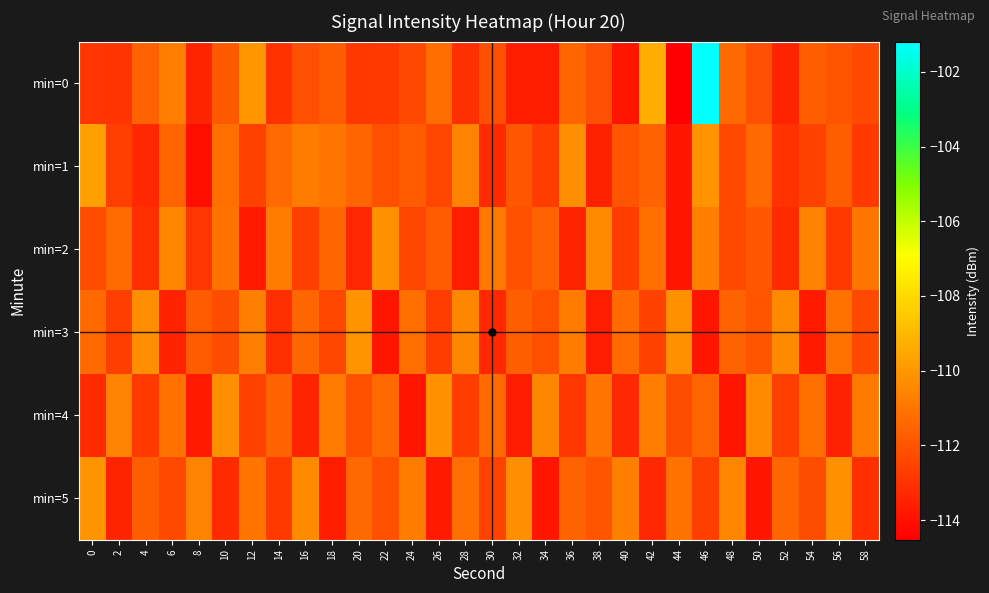

How many series are shown in this chart?

6